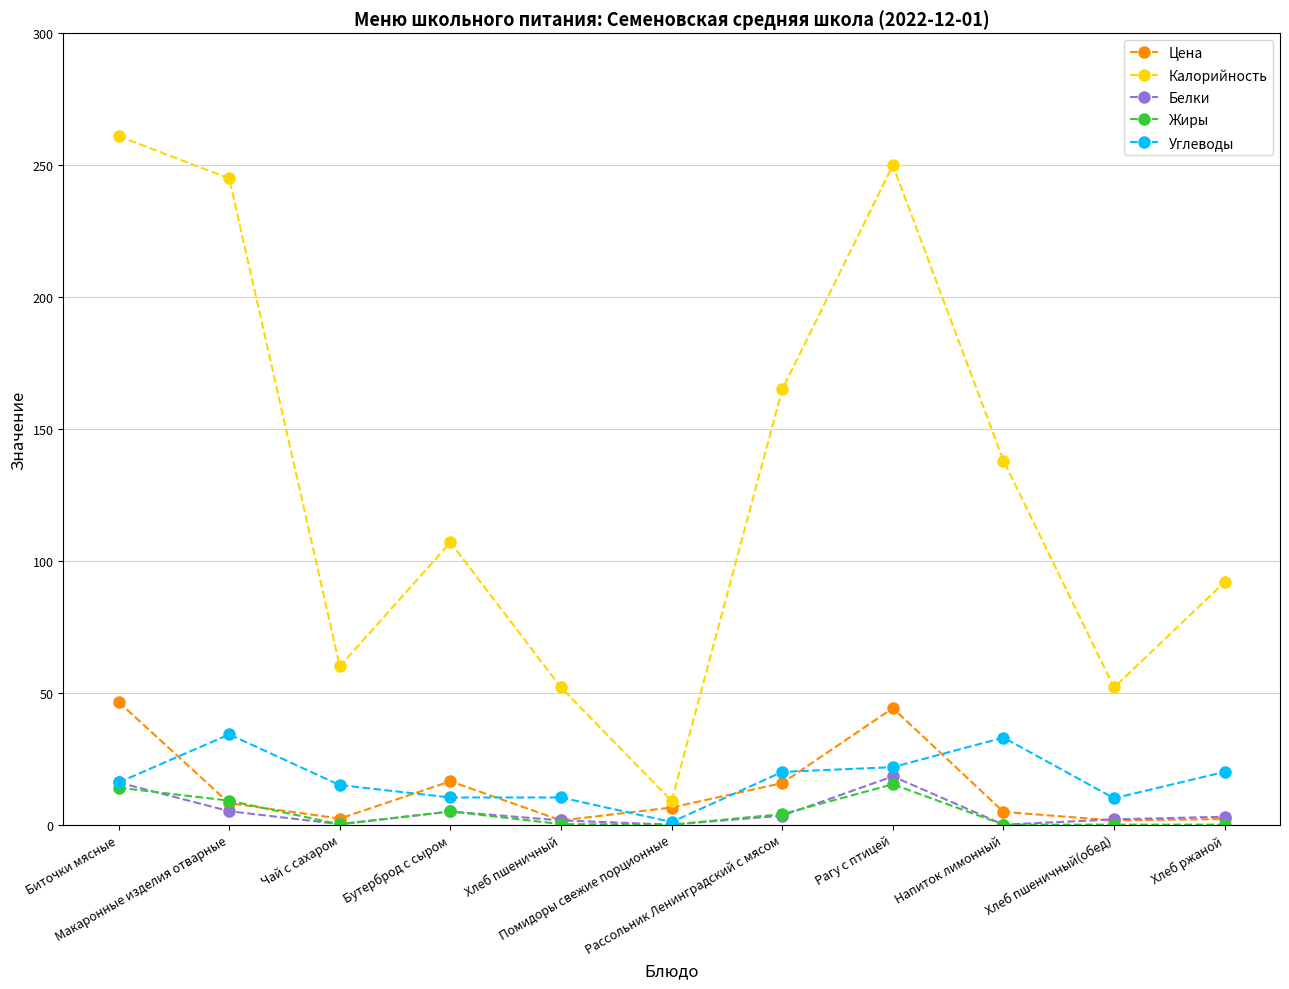

What is the difference between the second highest and minimum values in the Калорийность series?

241.0